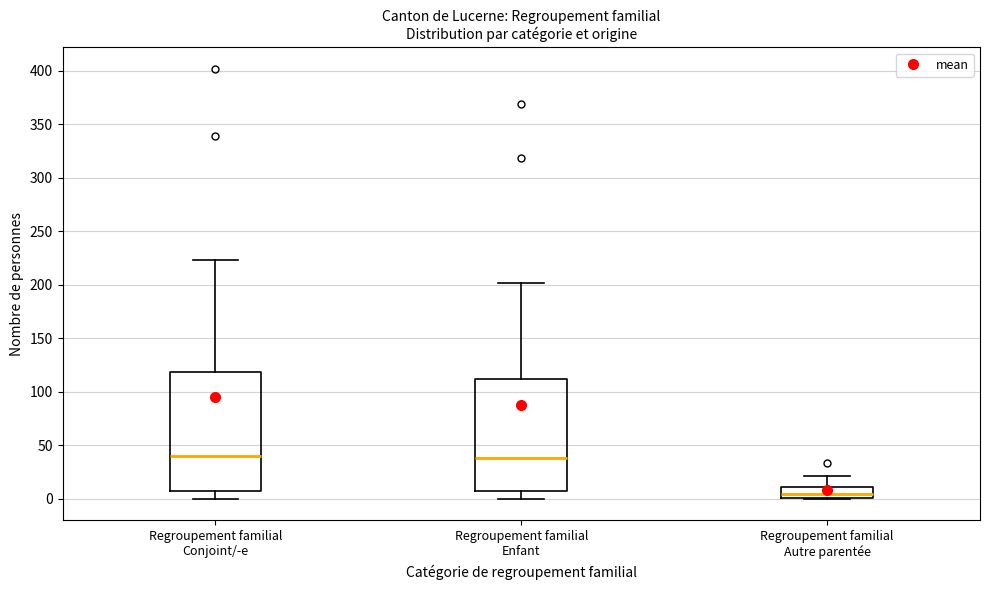

Reading left to right, transcribe this box plot: for each box, give where its median line is, the range the box spans, and where its two whiskers end, as read against the y-axis. The values are not printed on the chart, so give them approximately, as read against the axis.

Regroupement familial Conjoint/-e: median 40, box 5 to 120, whiskers 0 to 225
Regroupement familial Enfant: median 40, box 5 to 110, whiskers 0 to 200
Regroupement familial Autre parentée: median 5, box 0 to 10, whiskers 0 to 20